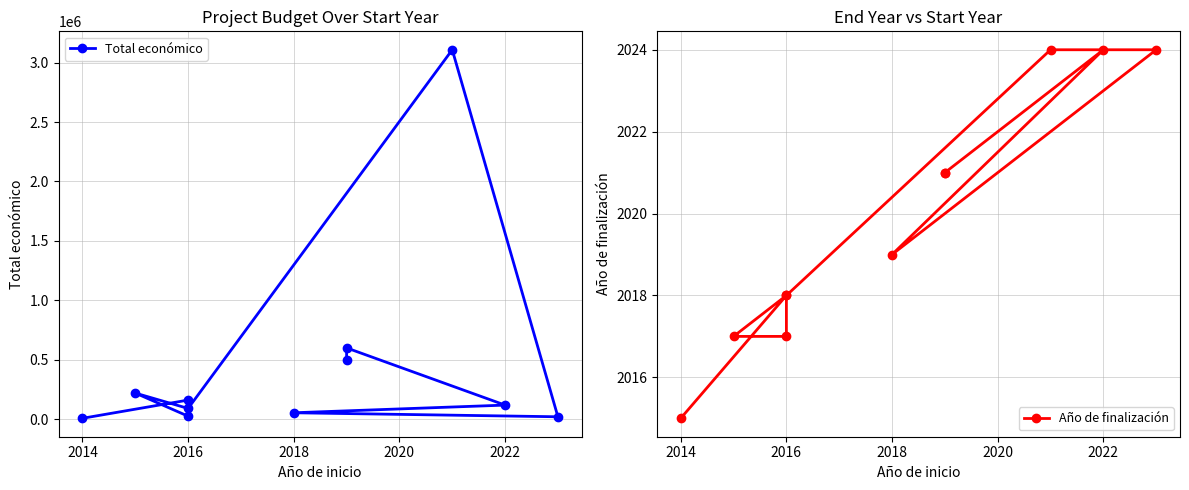

True or false: Año de finalización has a value of 2024 at 2022.

True